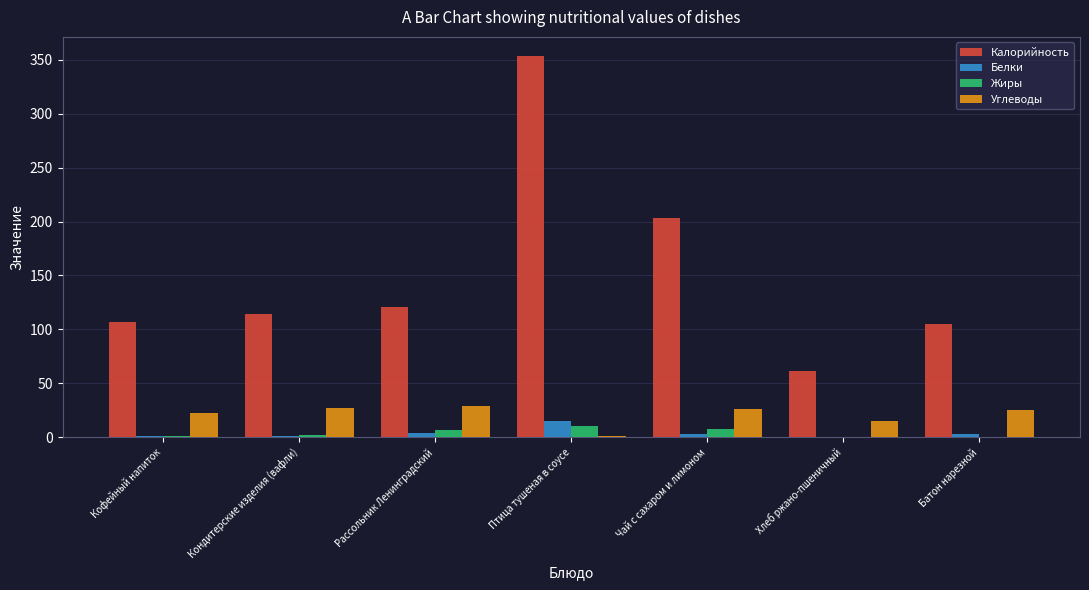

What is the greatest value displayed?

353.6